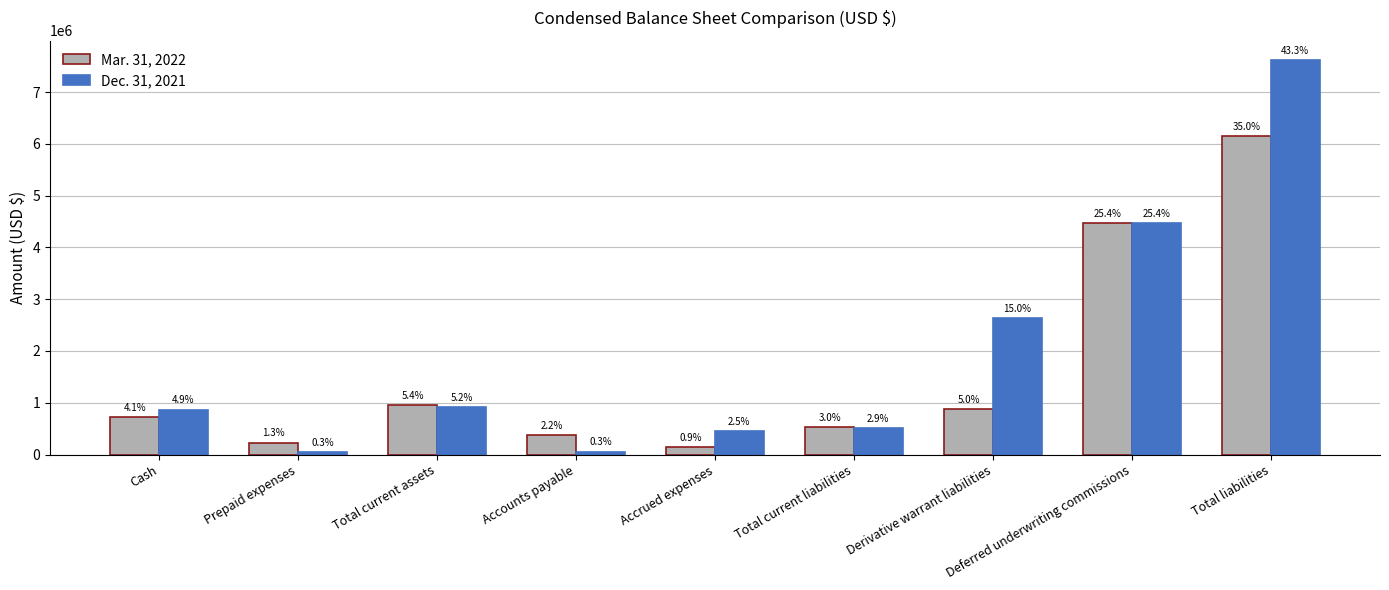

What position from the left is Derivative warrant liabilities?

7